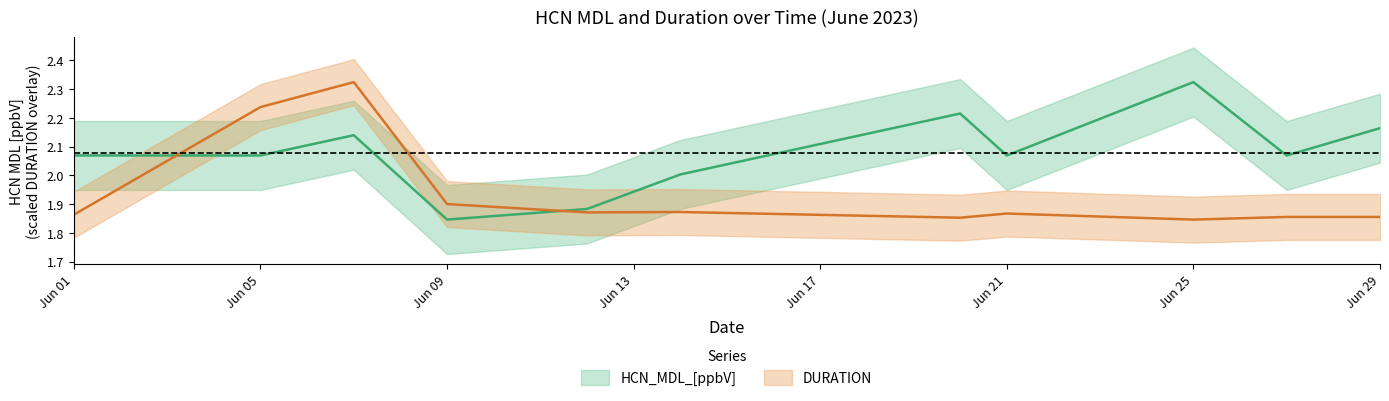

How many intersections are there between HCN_MDL_[ppbV] and DURATION?

2